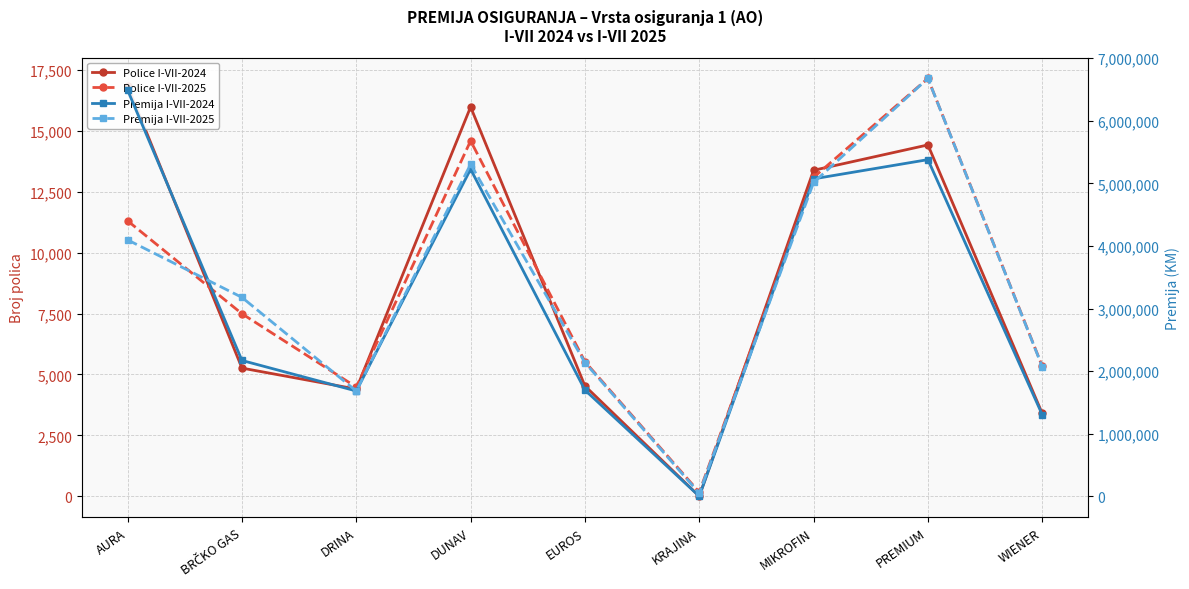

At which category is the sum across all series the highest?

PREMIUM